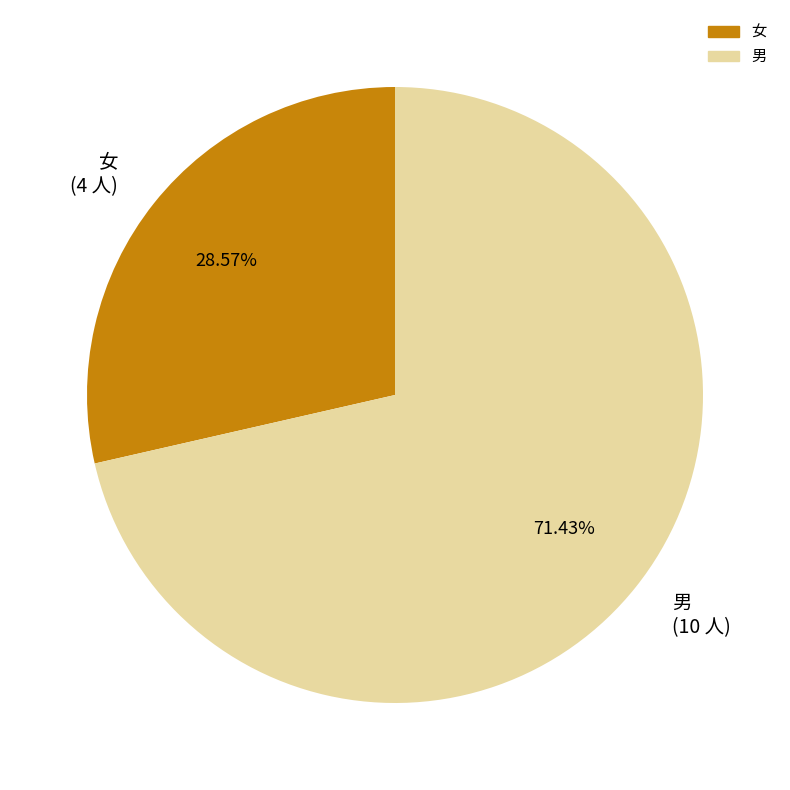

What is the smallest slice in the pie chart?

女